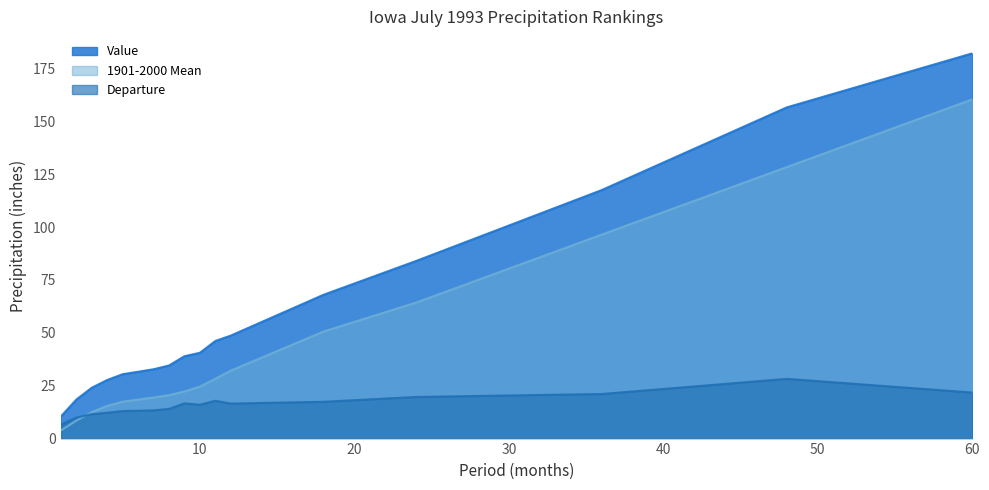

At which label does Departure reach its peak?

48